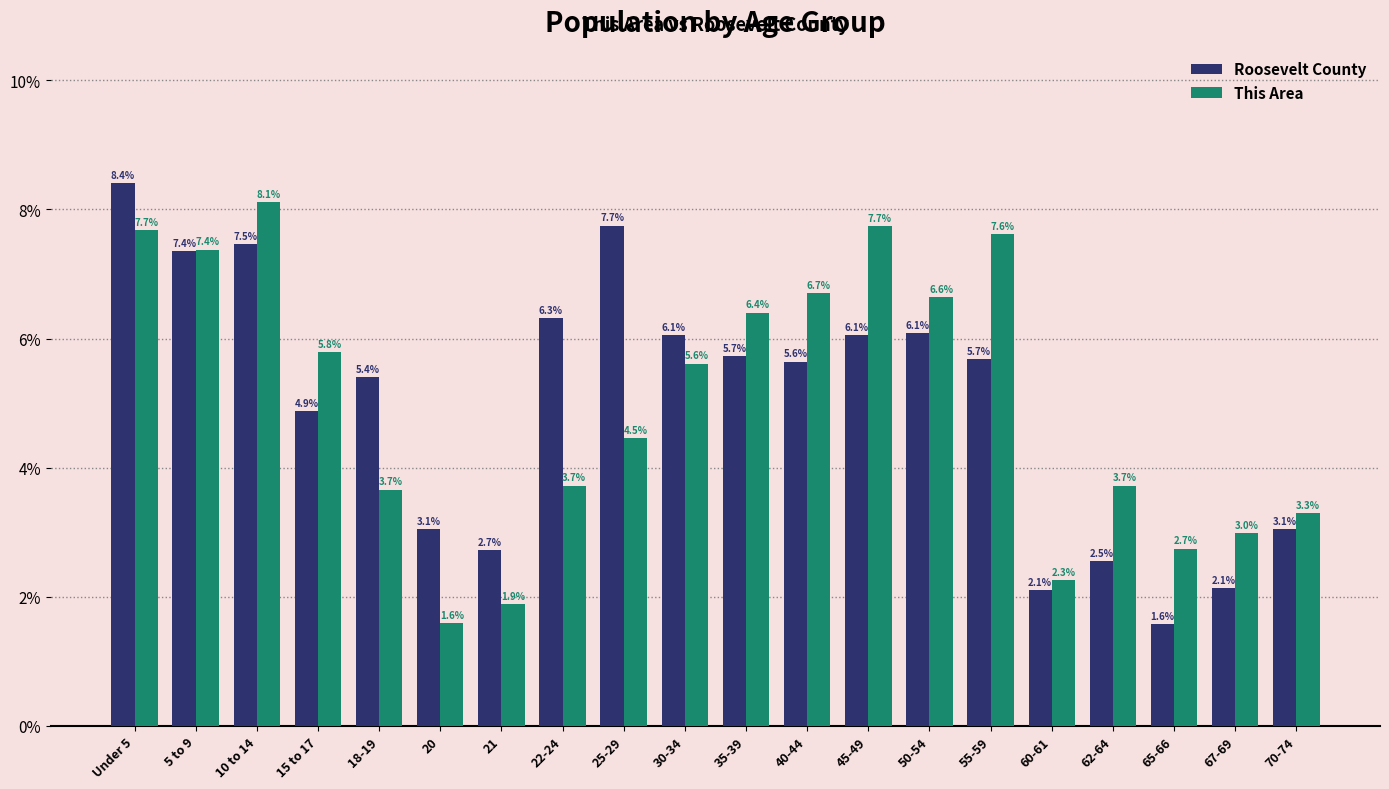

How many data points in Roosevelt County are less than 5?

8